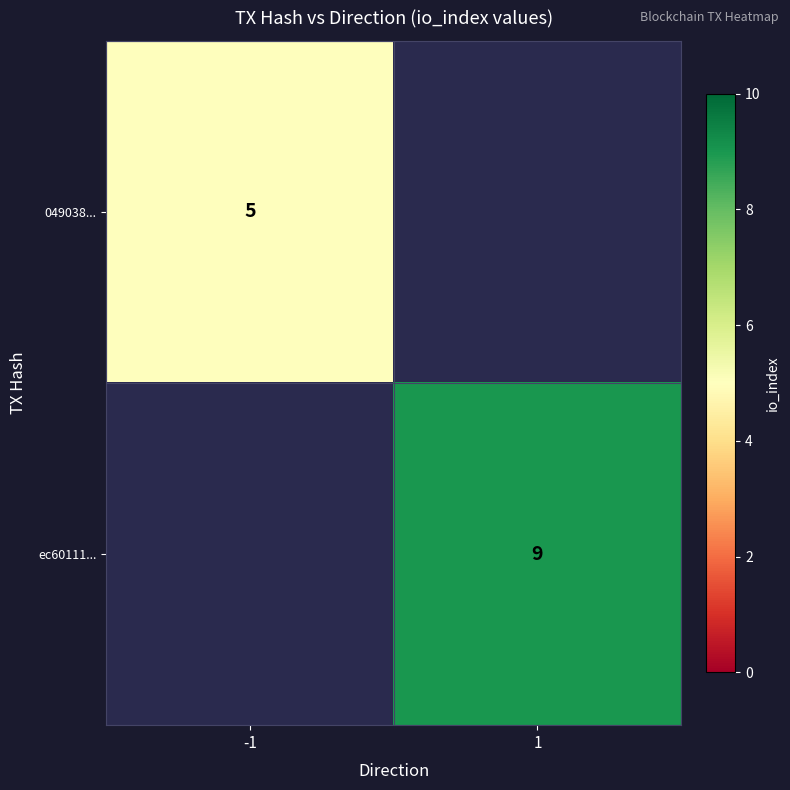

Count the number of categories in the chart.

2